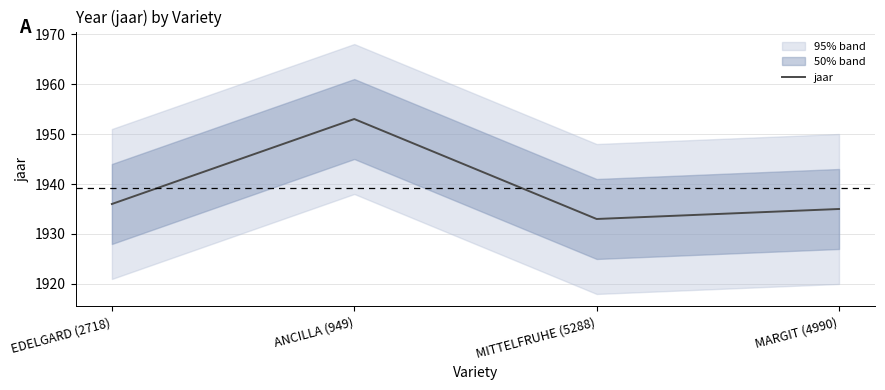

Is it true that the value at EDELGARD (2718) is 1332?

False